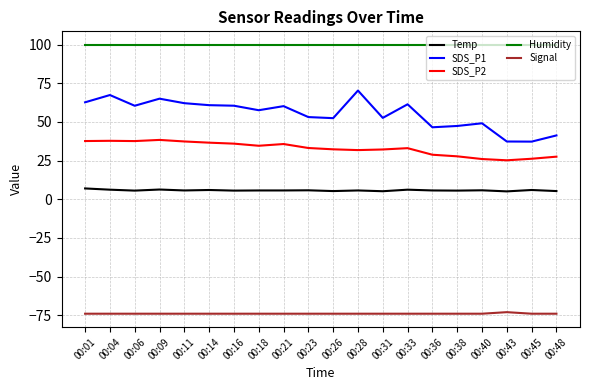

What is the approximate value of SDS_P2 at 00:04?

37.8